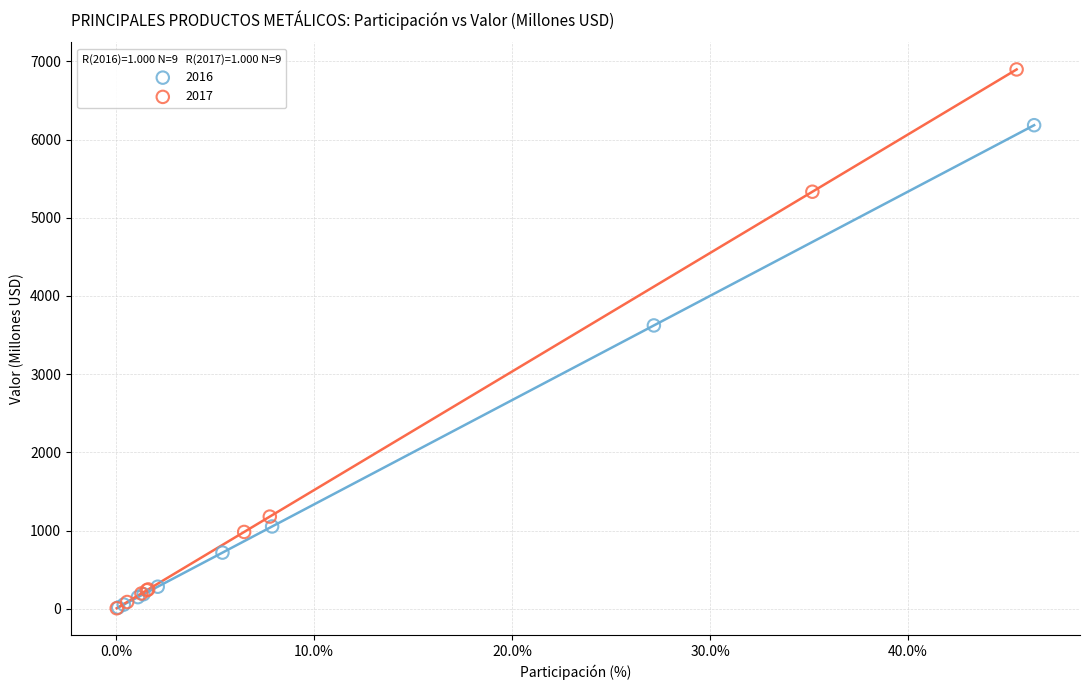

Which series contains the highest Y value?

2017